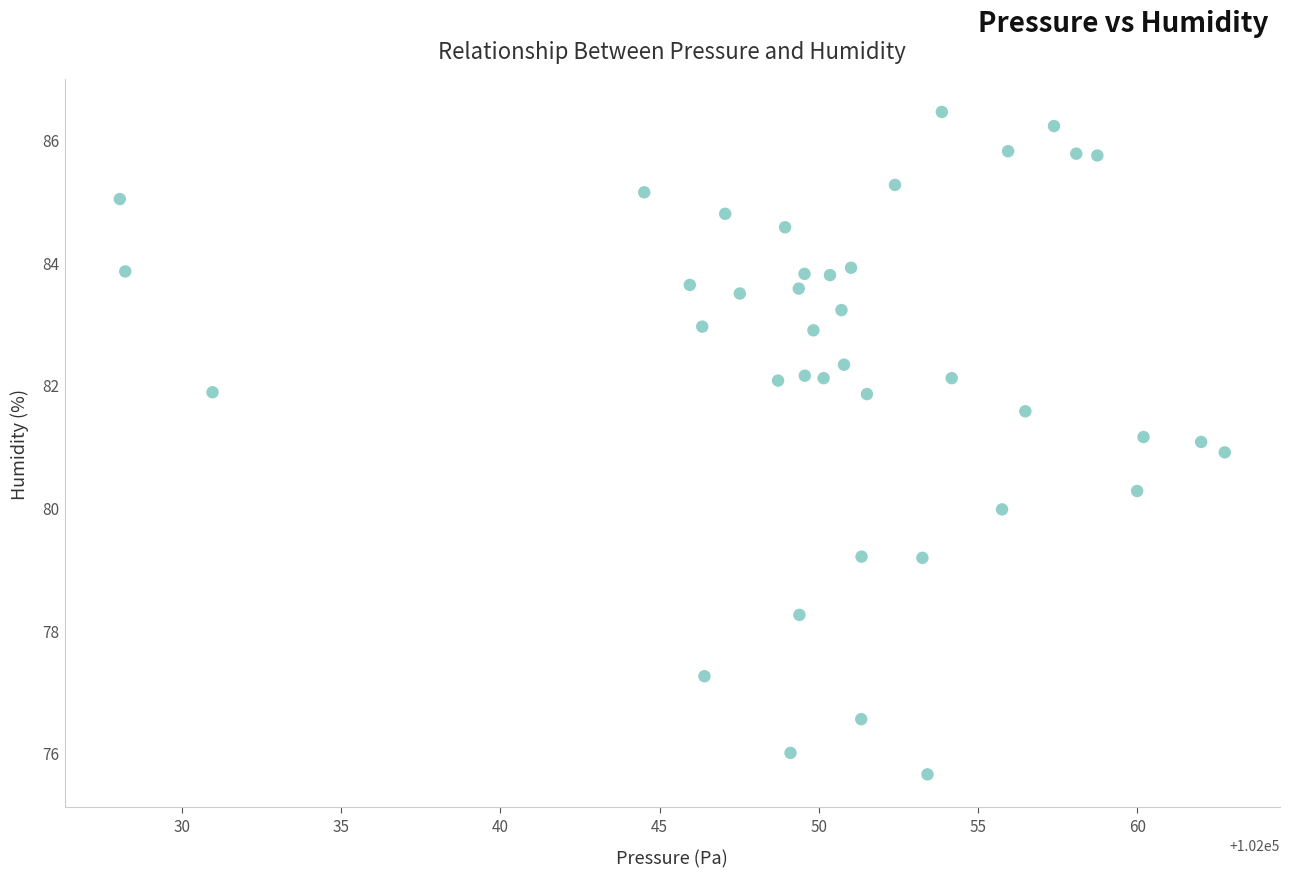

What is the range of X values (max minus min)?

34.7